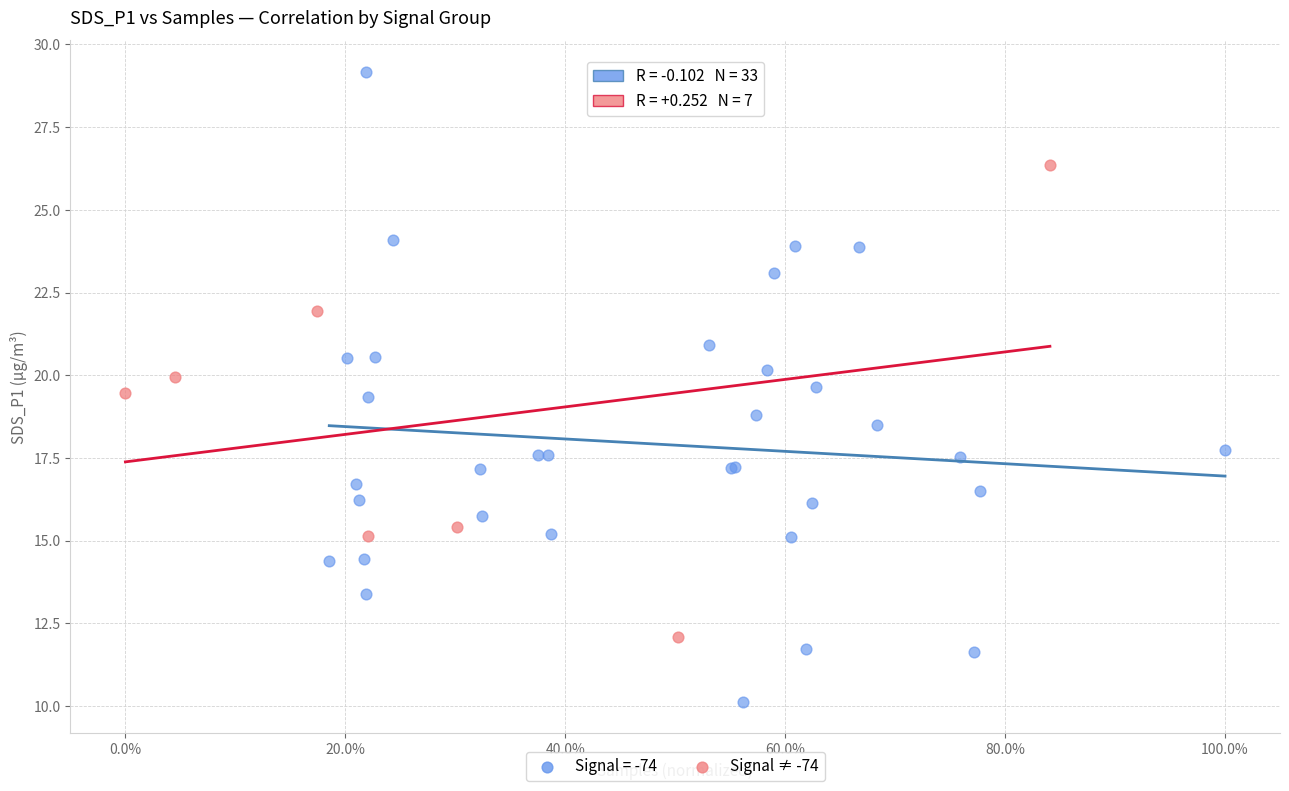

Which series reaches the minimum Y coordinate?

Signal = -74